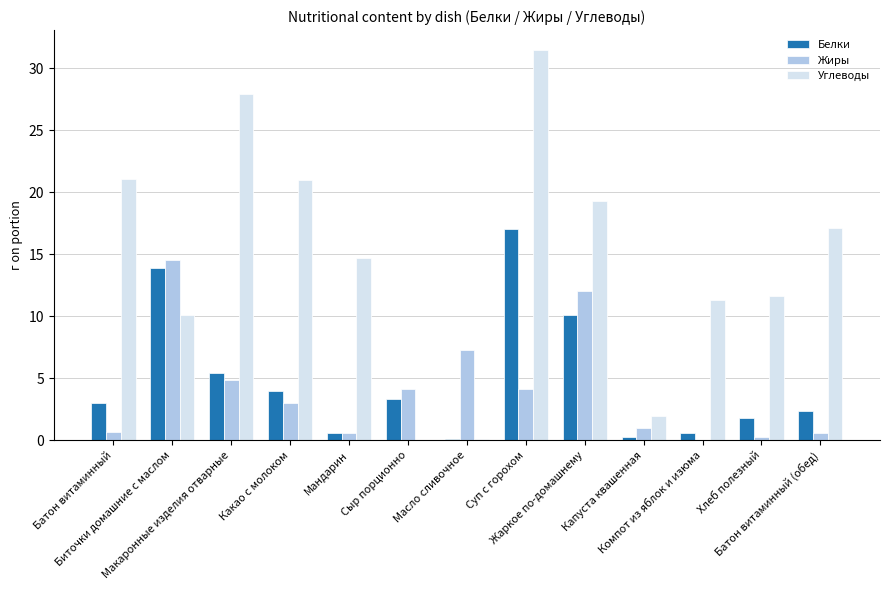

What is the greatest value displayed?

31.5